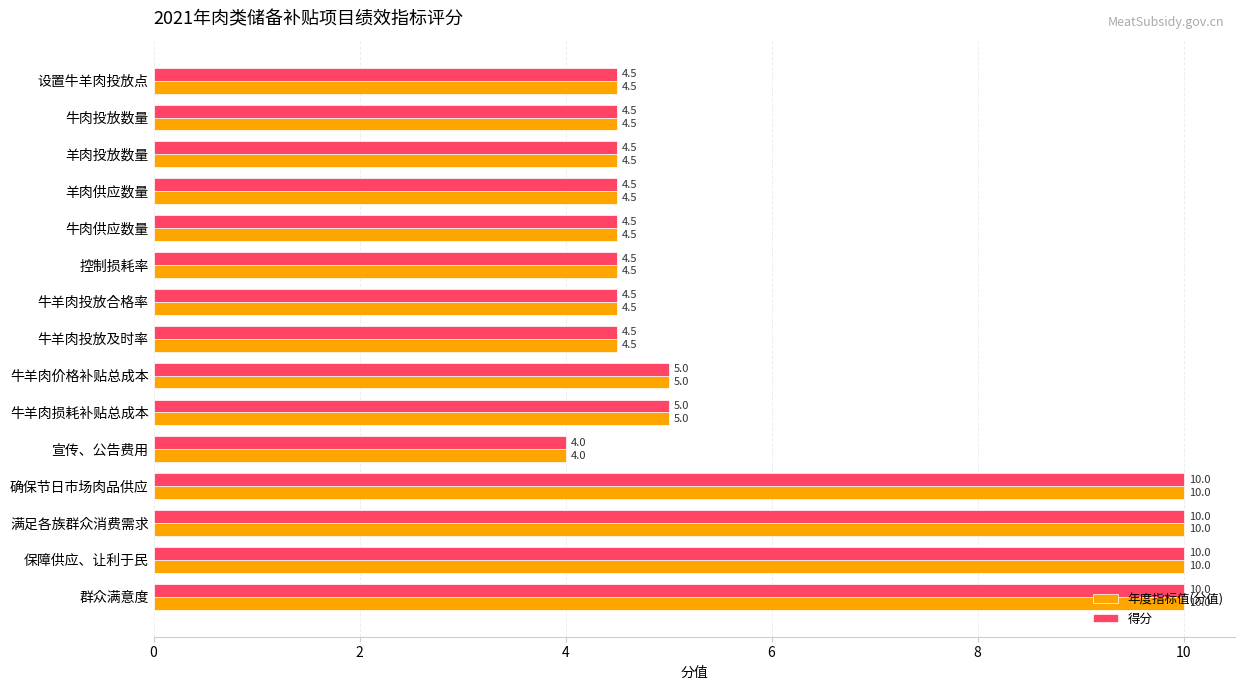

What is the difference between the maximum and minimum values in the 年度指标值(分值) series?

6.0